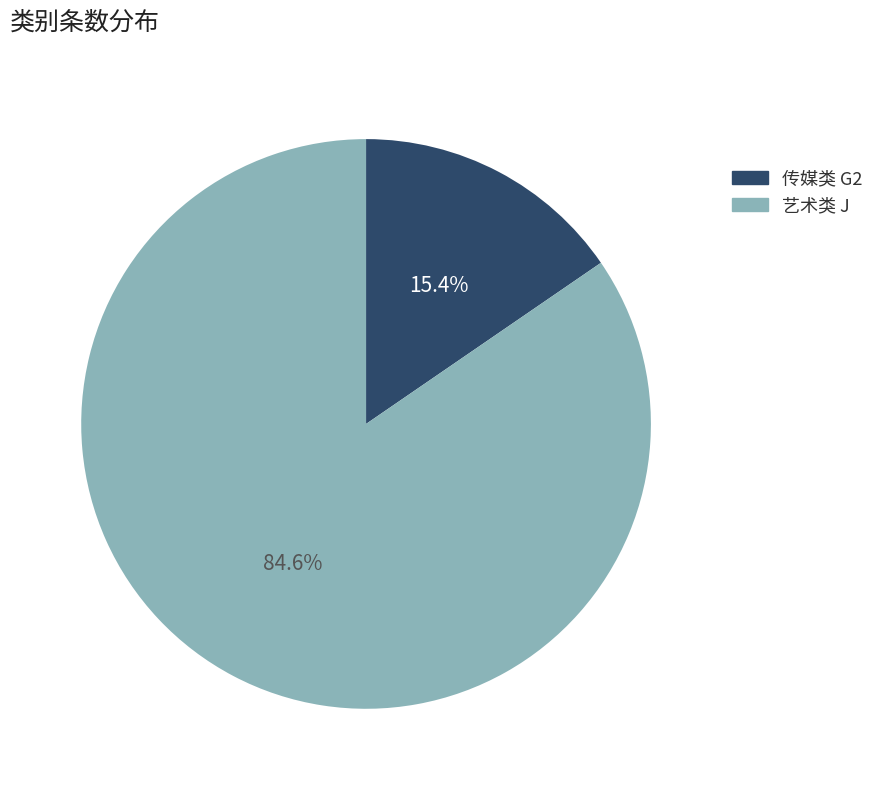

What is the ratio of the value at 艺术类 J to the value at 传媒类 G2?

5.5